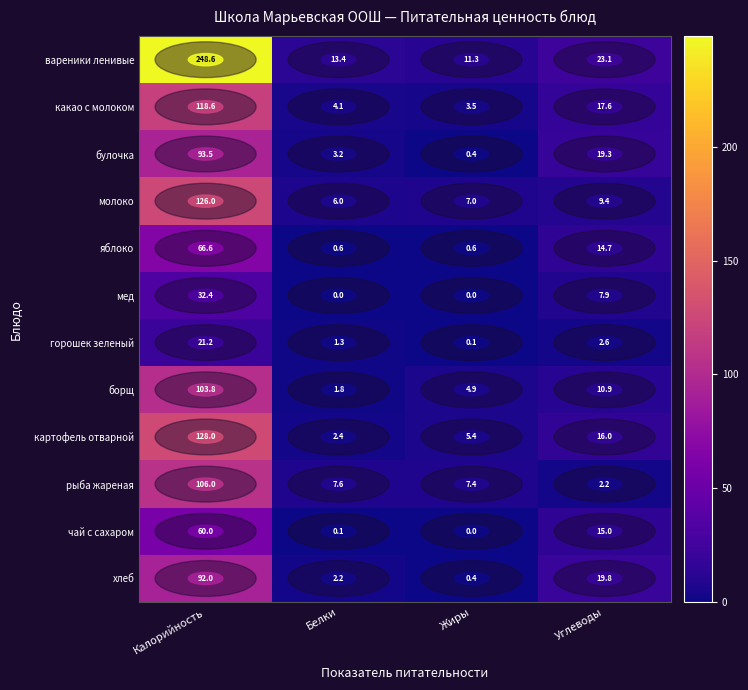

Is it true that молоко equals 11.3 at Жиры?

False